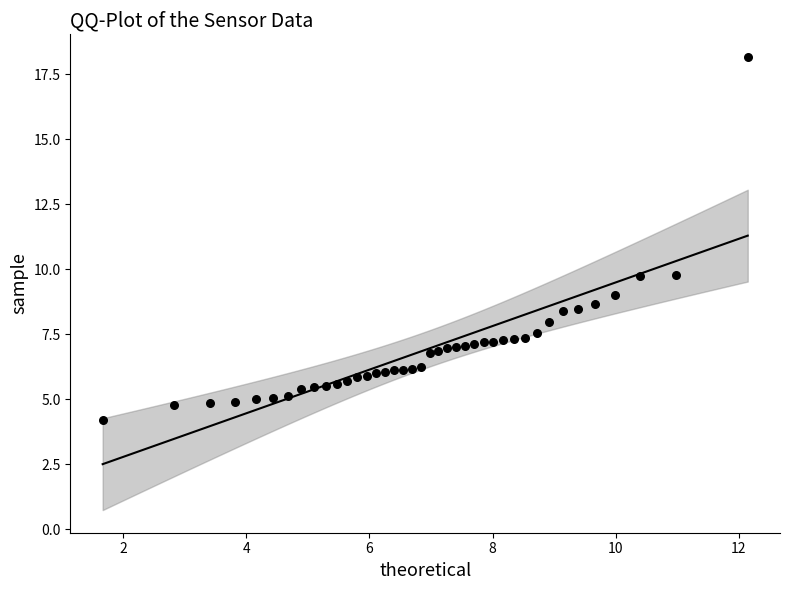

What is the range of X values (max minus min)?

10.5